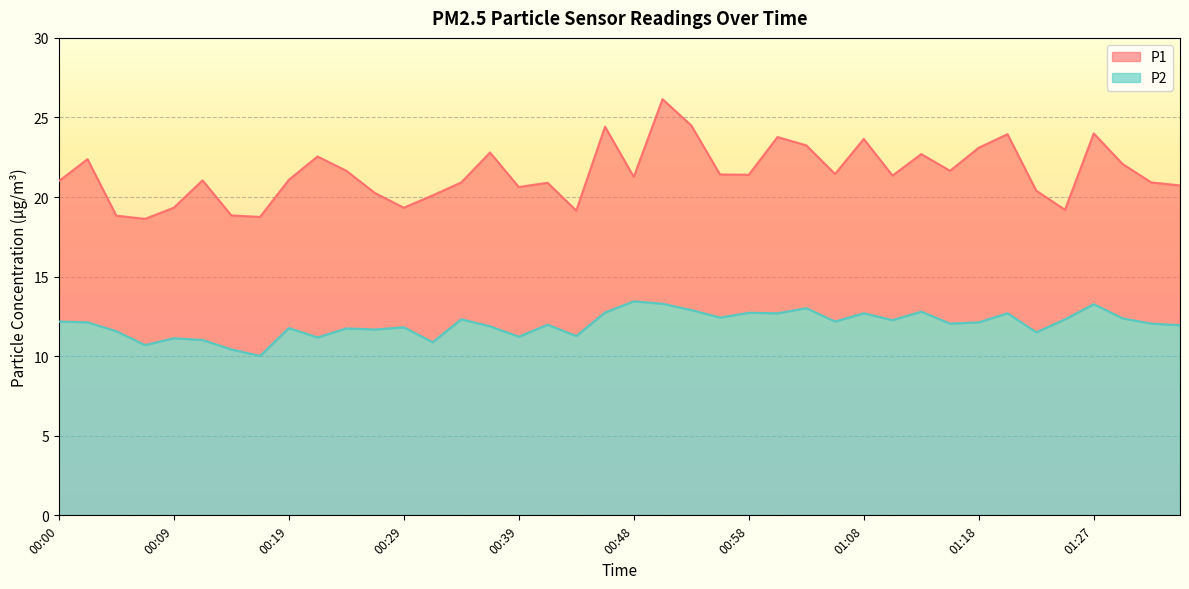

At how many categories does at least one series exceed 25?

1